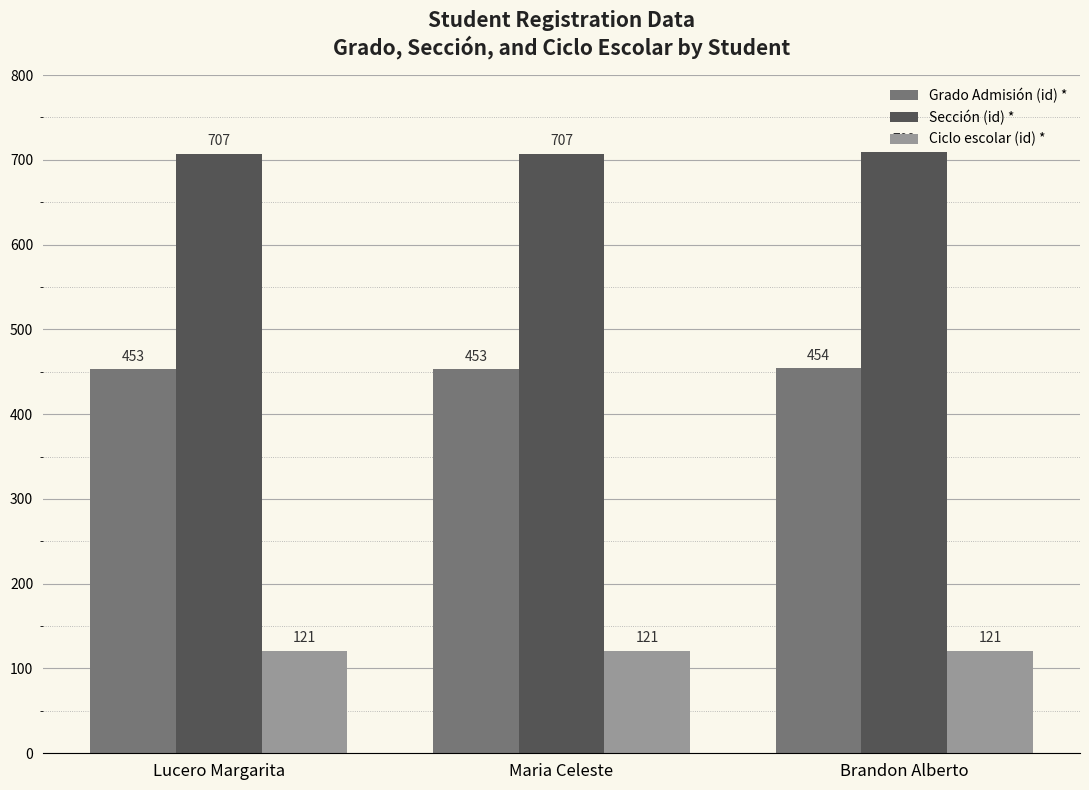

What are all the series names shown in the legend?

Grado Admisión (id) *, Sección (id) *, Ciclo escolar (id) *